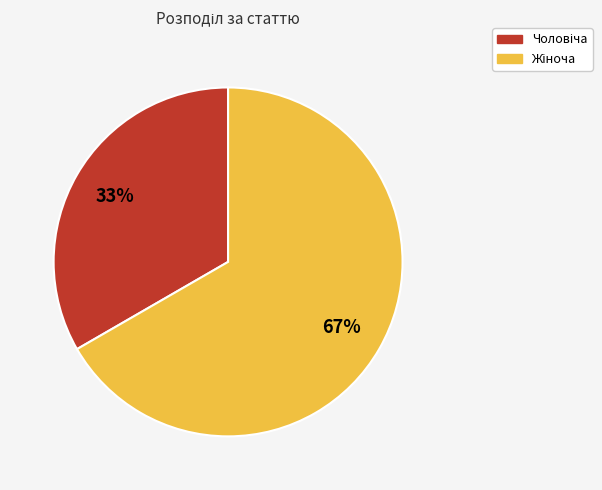

How many slices are in this pie chart?

2